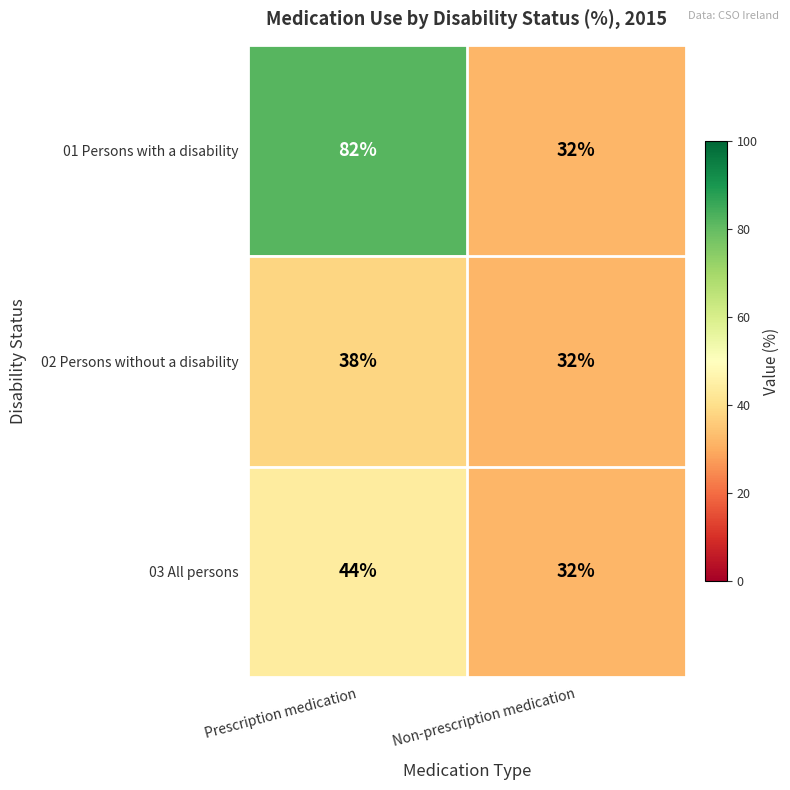

What is the total value across all series at Prescription medication?

164